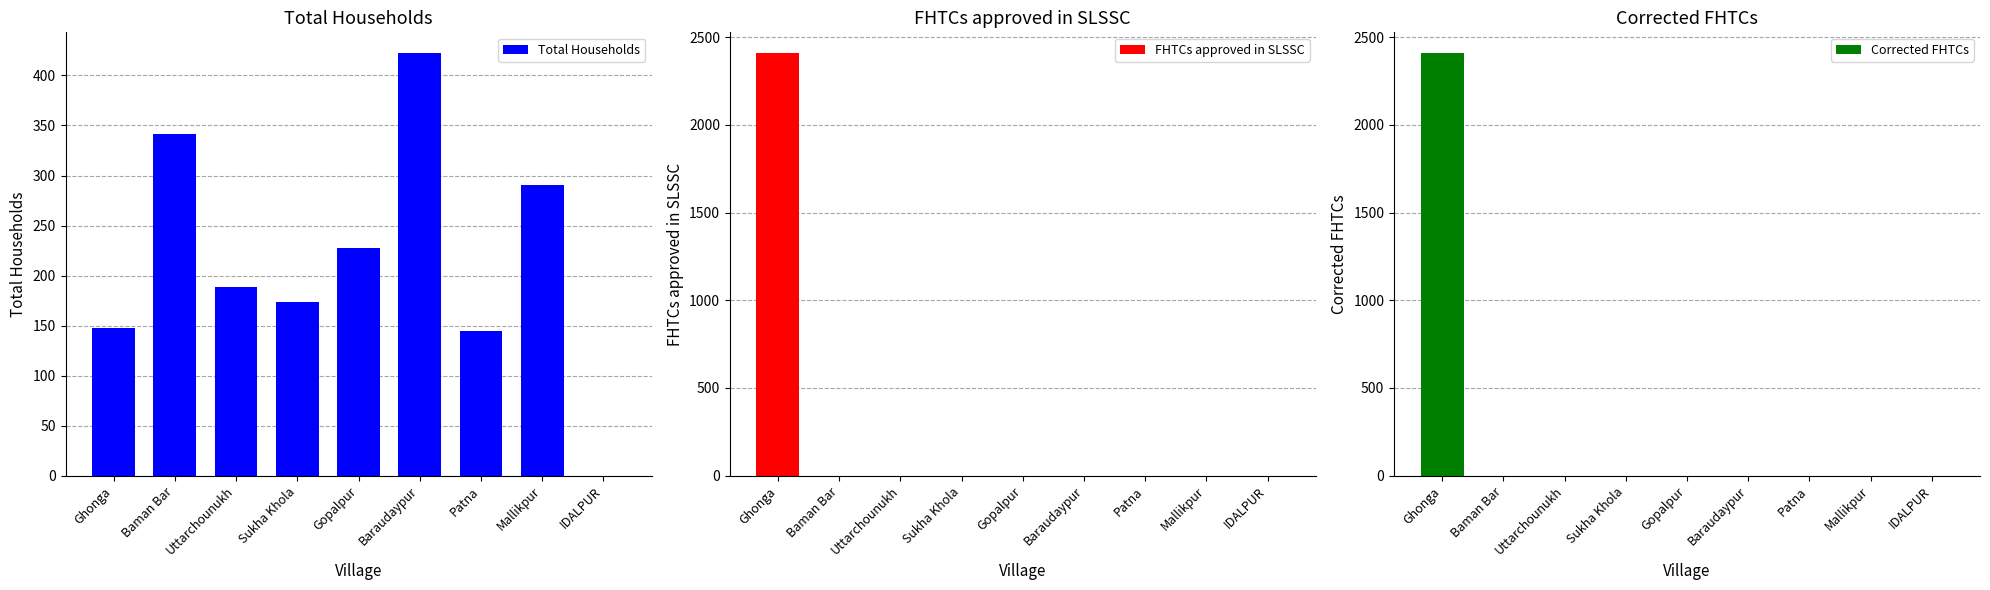

How many data points does each series have?

9